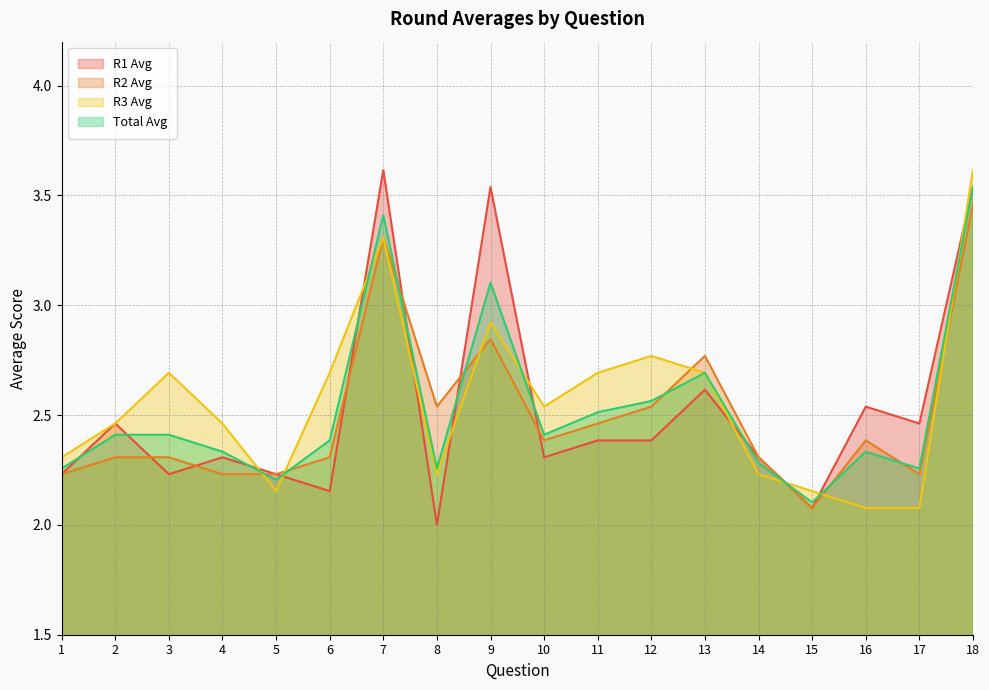

The value of R1 Avg at 4 is 2.3. True or false?

True